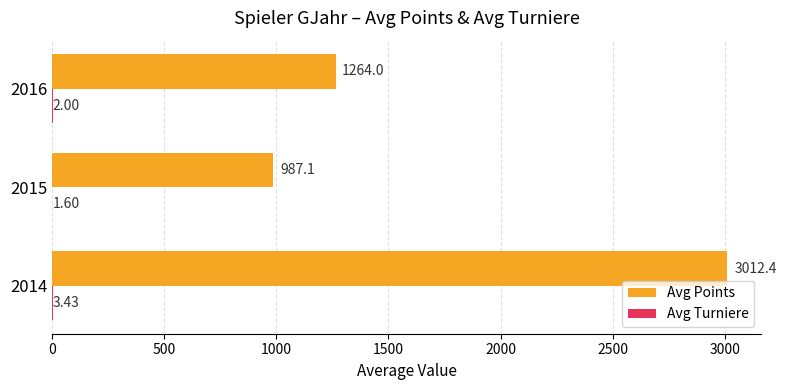

Which series changed the most between 2014 and 2016?

Avg Points